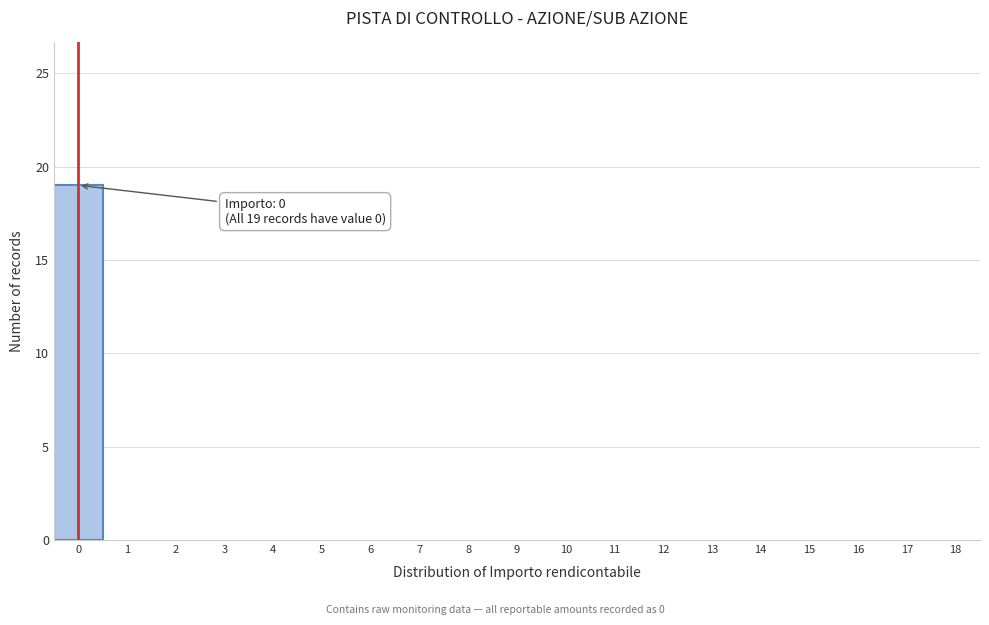

Reading left to right, extract all data points from this chart.

0=19	1=0	2=0	3=0	4=0	5=0	6=0	7=0	8=0	9=0	10=0	11=0	12=0	13=0	14=0	15=0	16=0	17=0	18=0